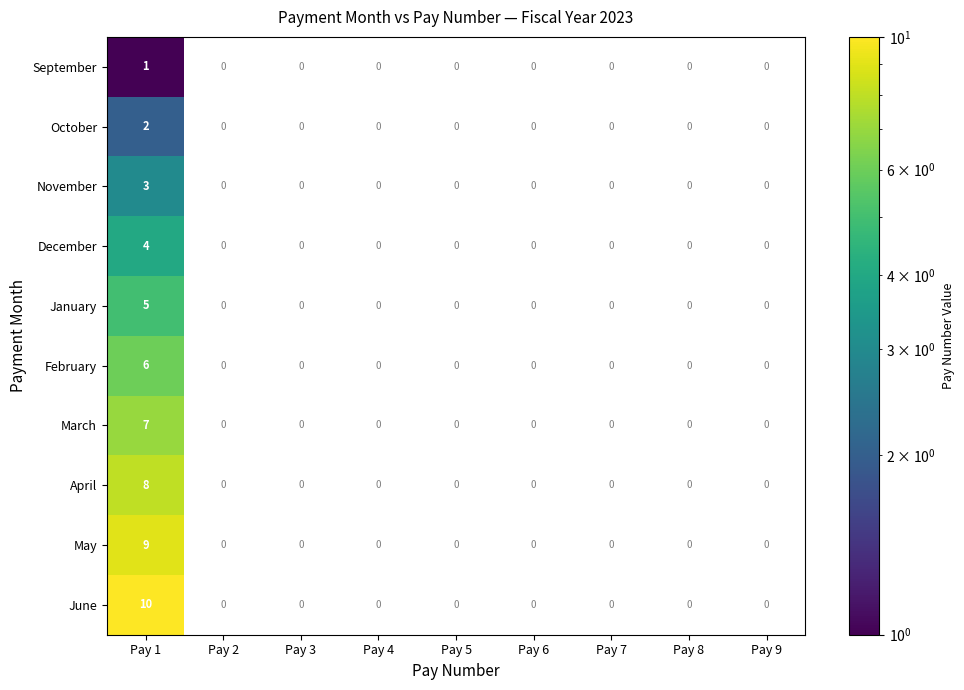

What is the spread (max minus min) of values at Pay 1?

9